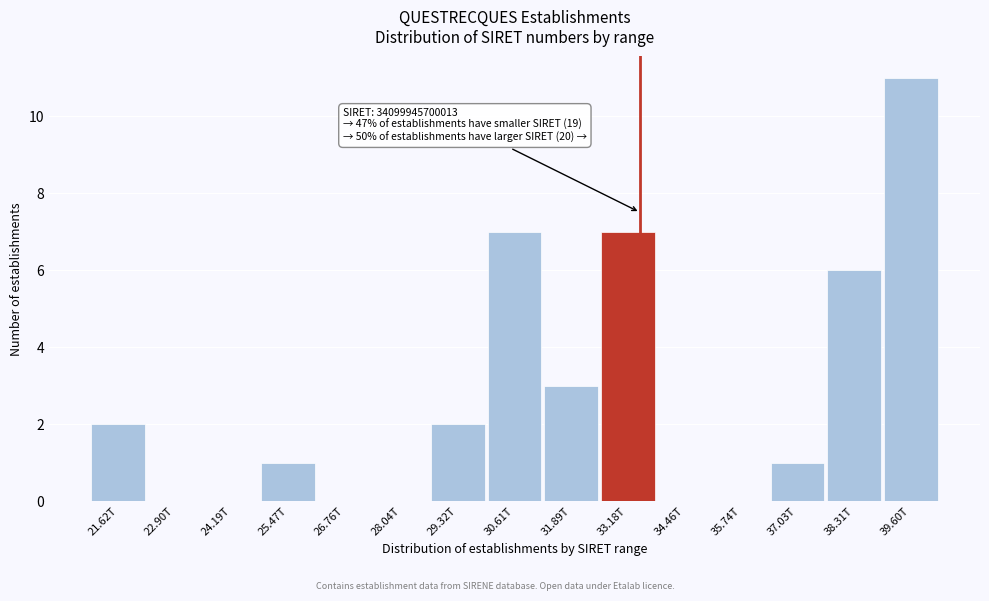

Reading left to right, list all the values displayed in this chart.

21.62T=2	22.90T=0	24.19T=0	25.47T=1	26.76T=0	28.04T=0	29.32T=2	30.61T=7	31.89T=3	33.18T=7	34.46T=0	35.74T=0	37.03T=1	38.31T=6	39.60T=11